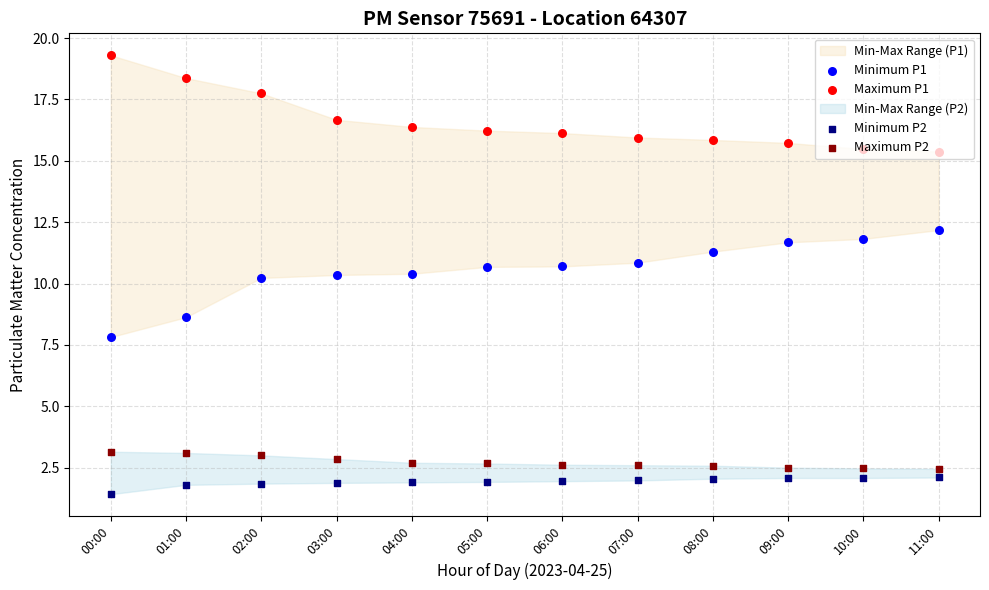

Which series has the largest total across all categories?

Maximum P1